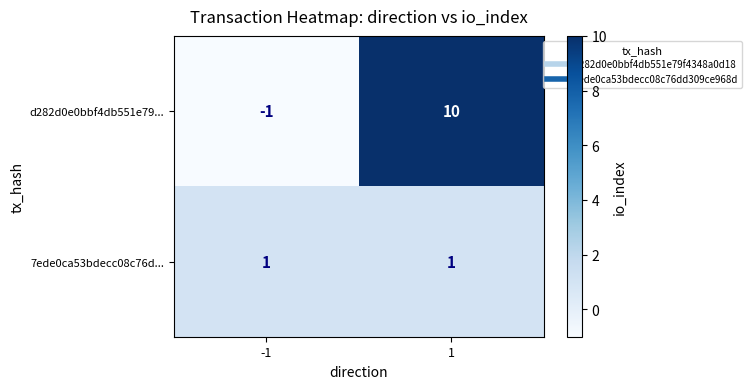

Between -1 and 1, which series saw the biggest shift?

d282d0e0bbf4db551e79...